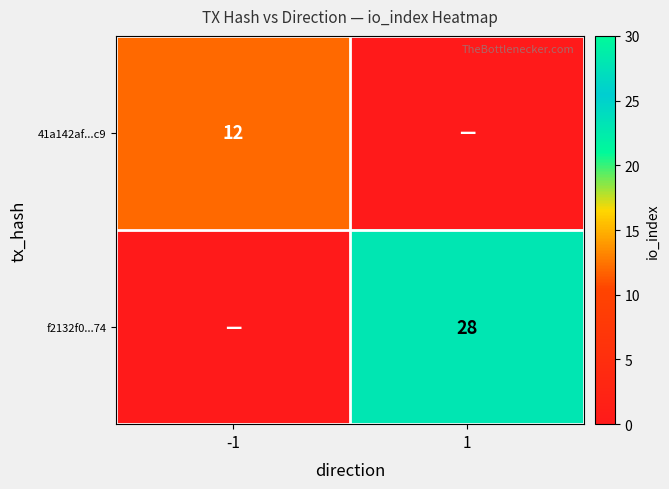

Is it true that f2132f0...74 equals 42 at 1?

False